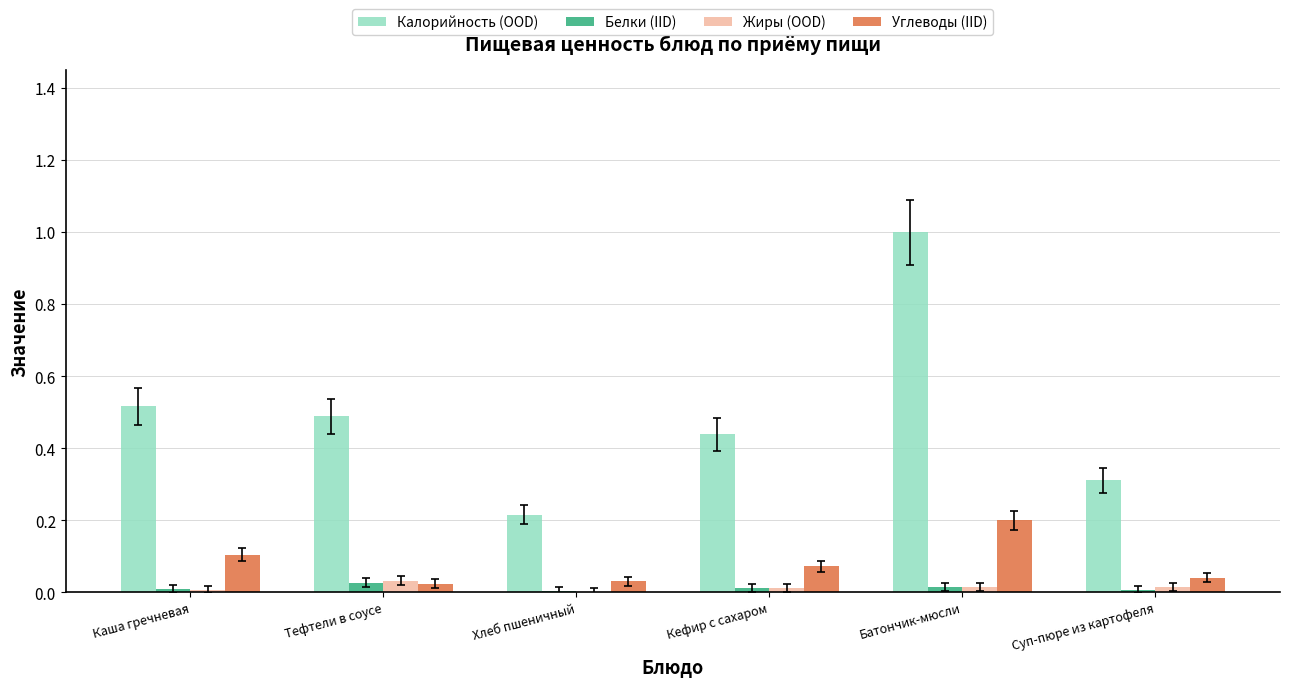

Which category has the highest value across all series?

Батончик-мюсли